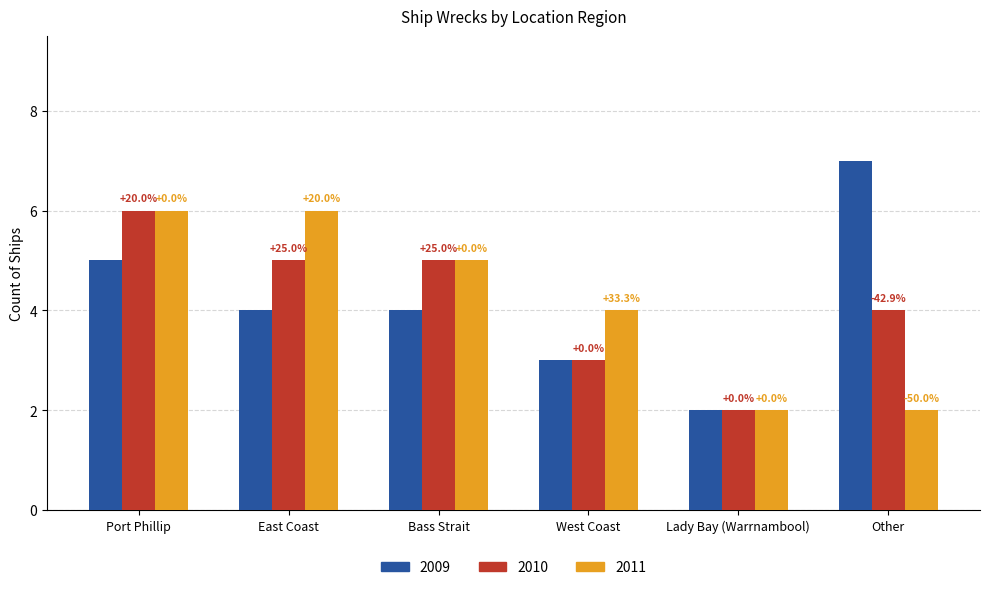

How many bars are there in total?

18